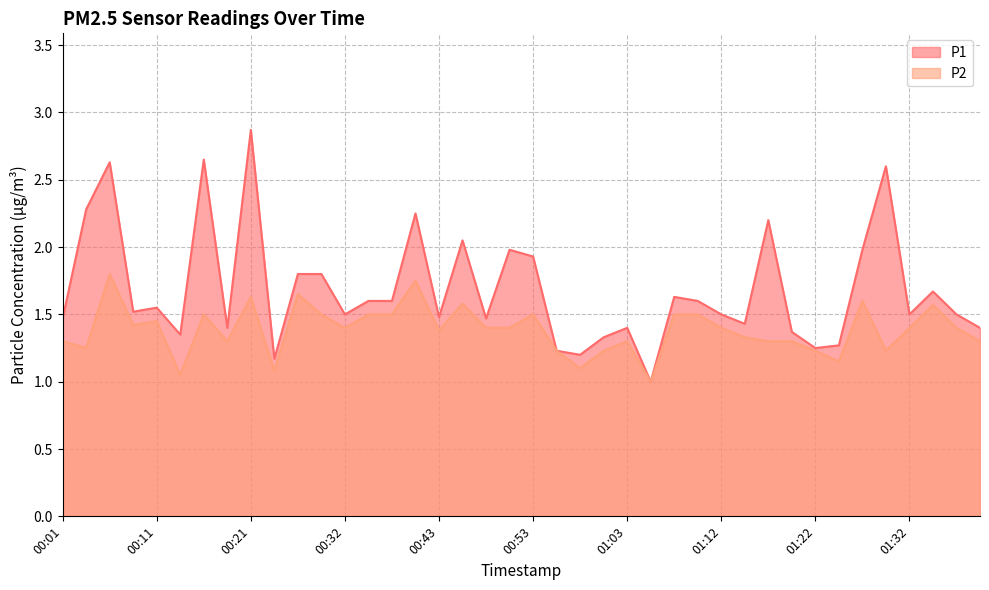

What is the greatest value displayed?

2.9